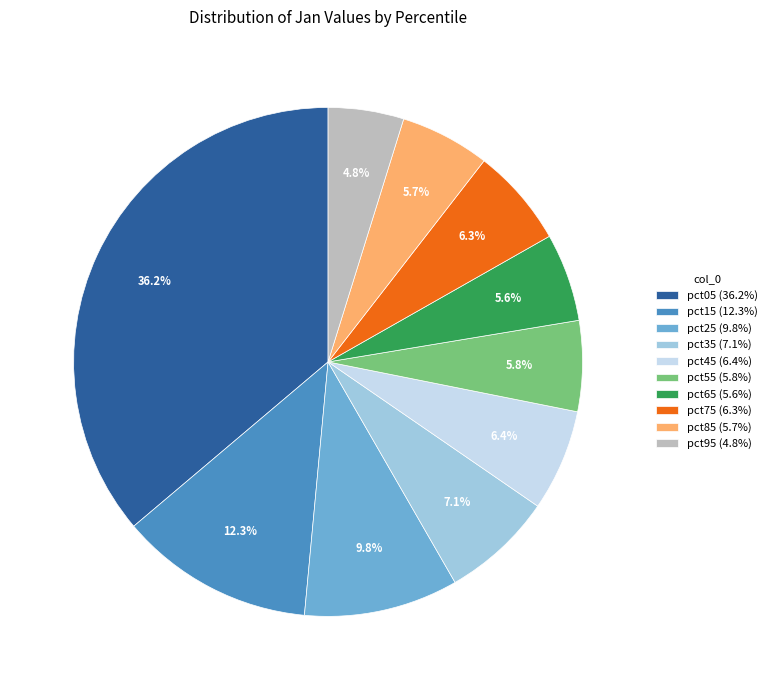

True or false: pct05 accounts for 21% of the total.

False